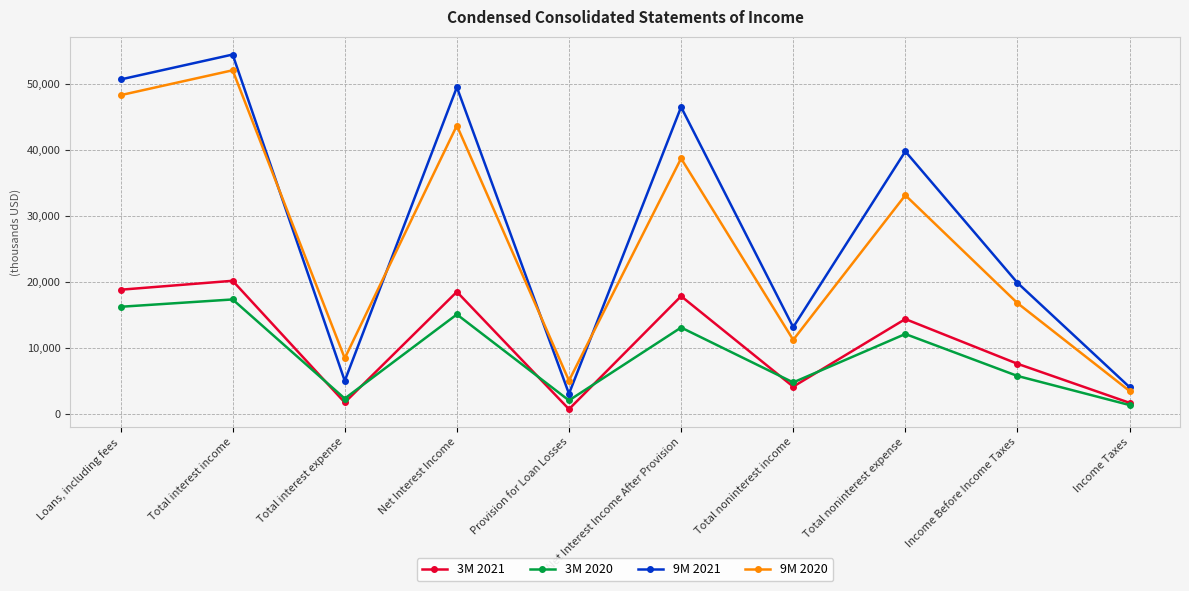

Is the value of 9M 2020 at Net Interest Income greater than the value of 9M 2021 at Income Taxes?

Yes